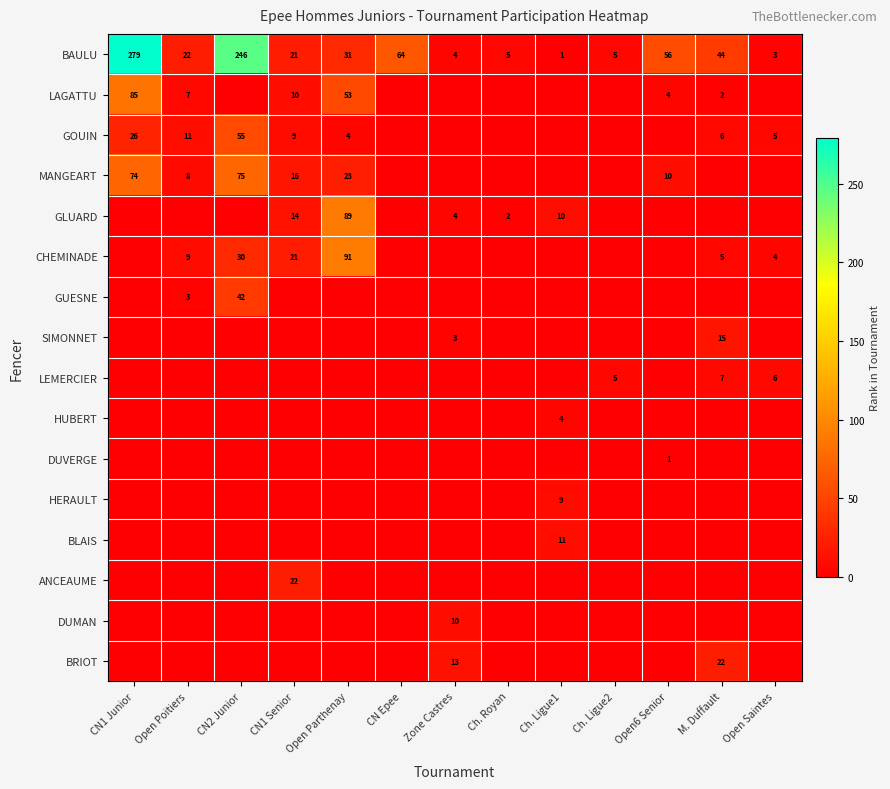

What is the difference between the second highest and second lowest values in the BAULU series?

243